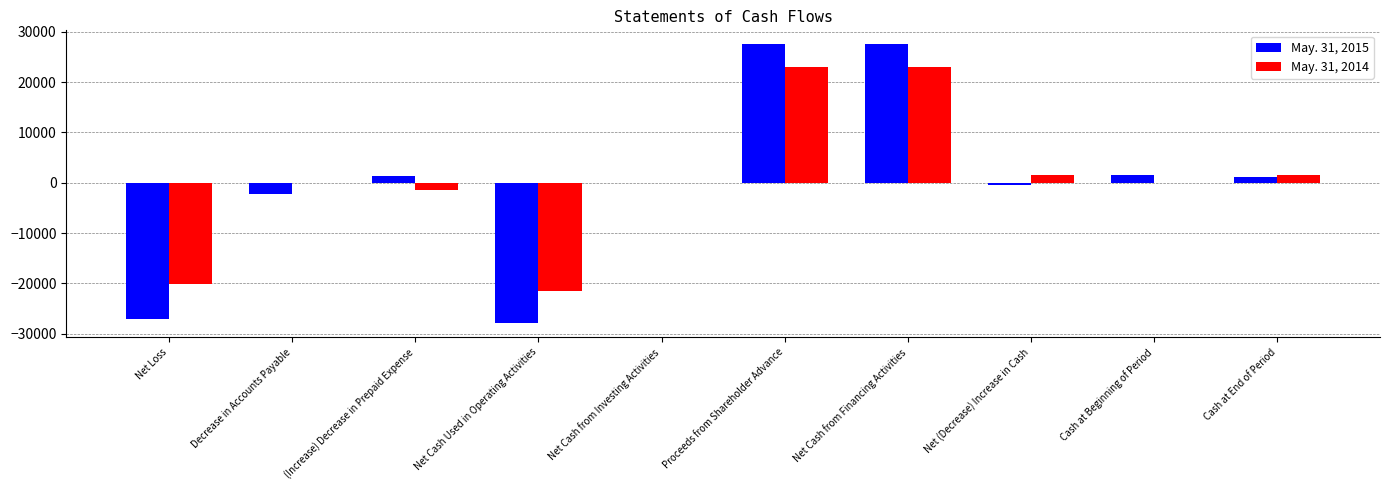

Are the bars horizontal?

No